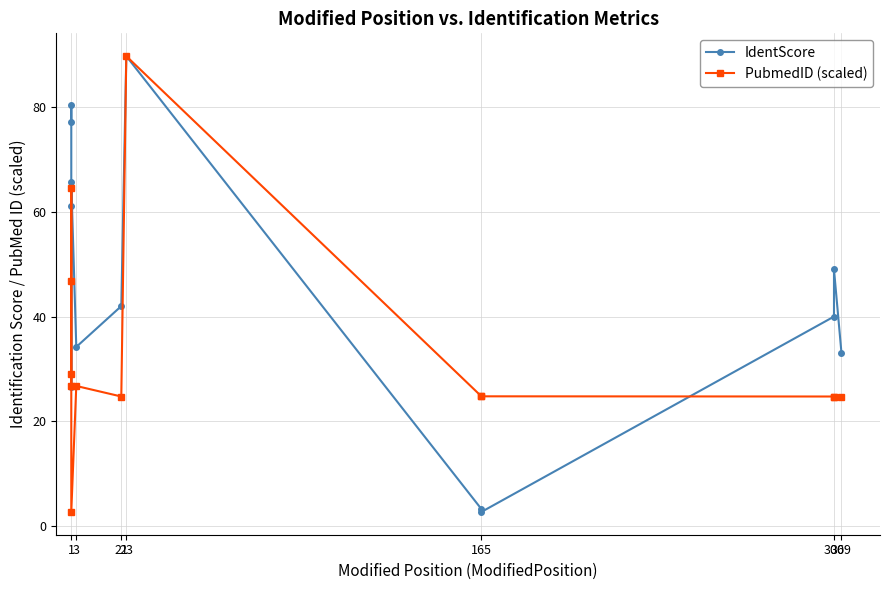

The PubmedID (scaled) series shows 11.9 at 165. True or false?

False